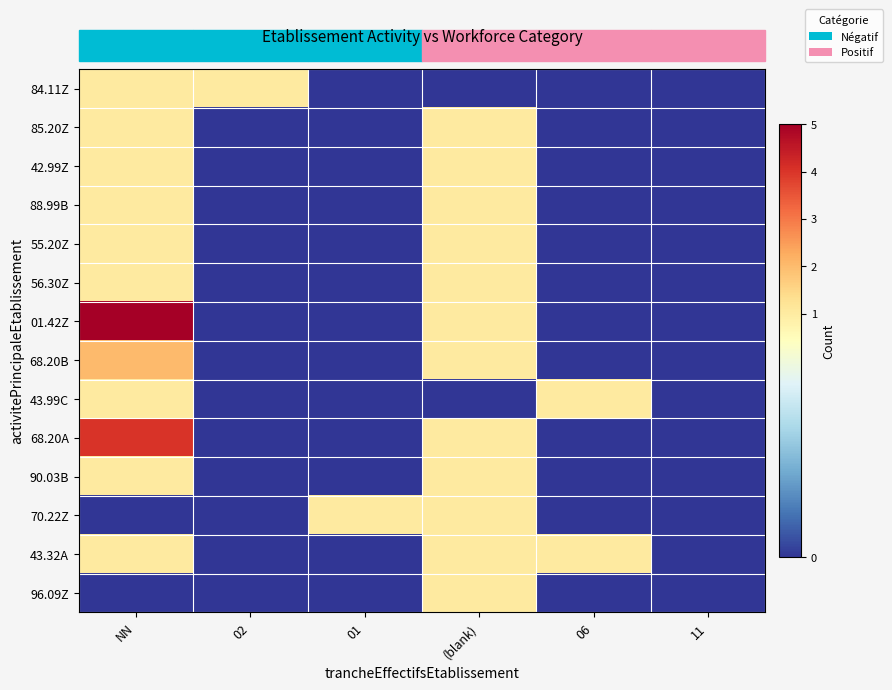

Between 06 and 02, which is larger?

02